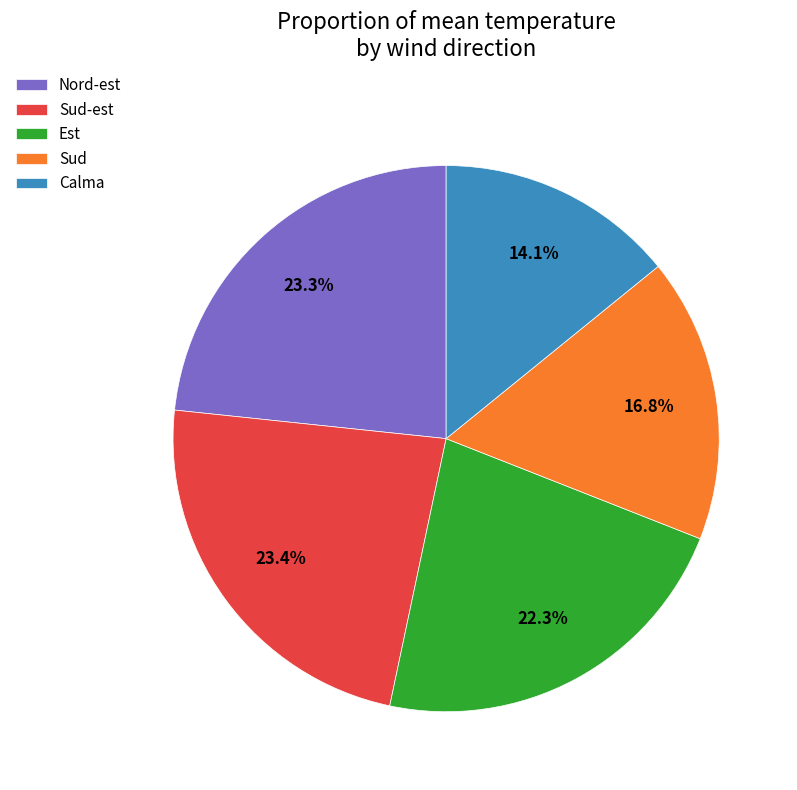

To the nearest percent, what portion does Nord-est represent?

23%